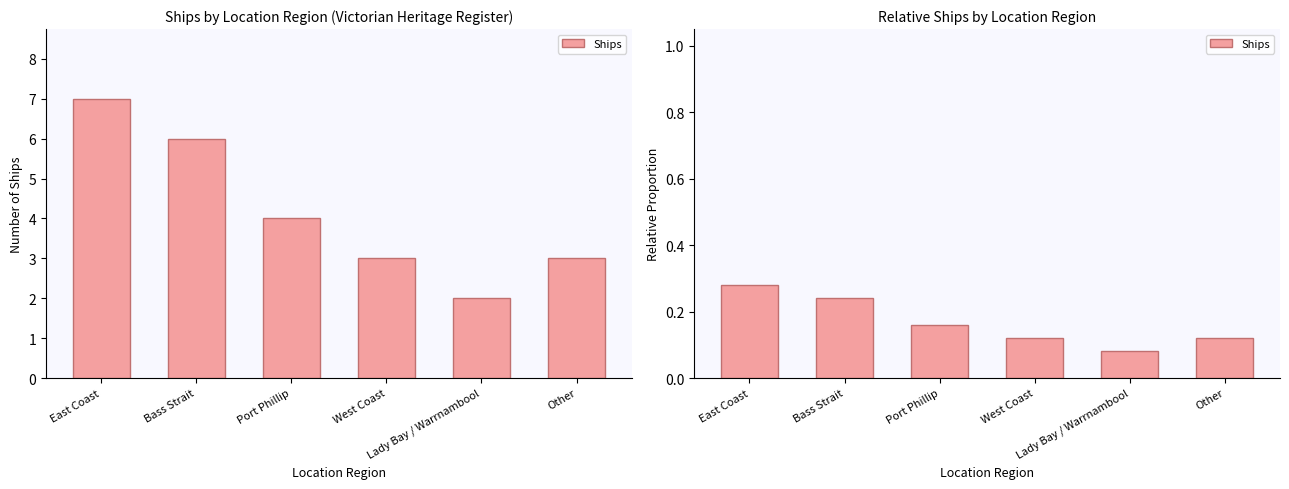

What is the change in value from East Coast to Lady Bay / Warrnambool?

-0.2